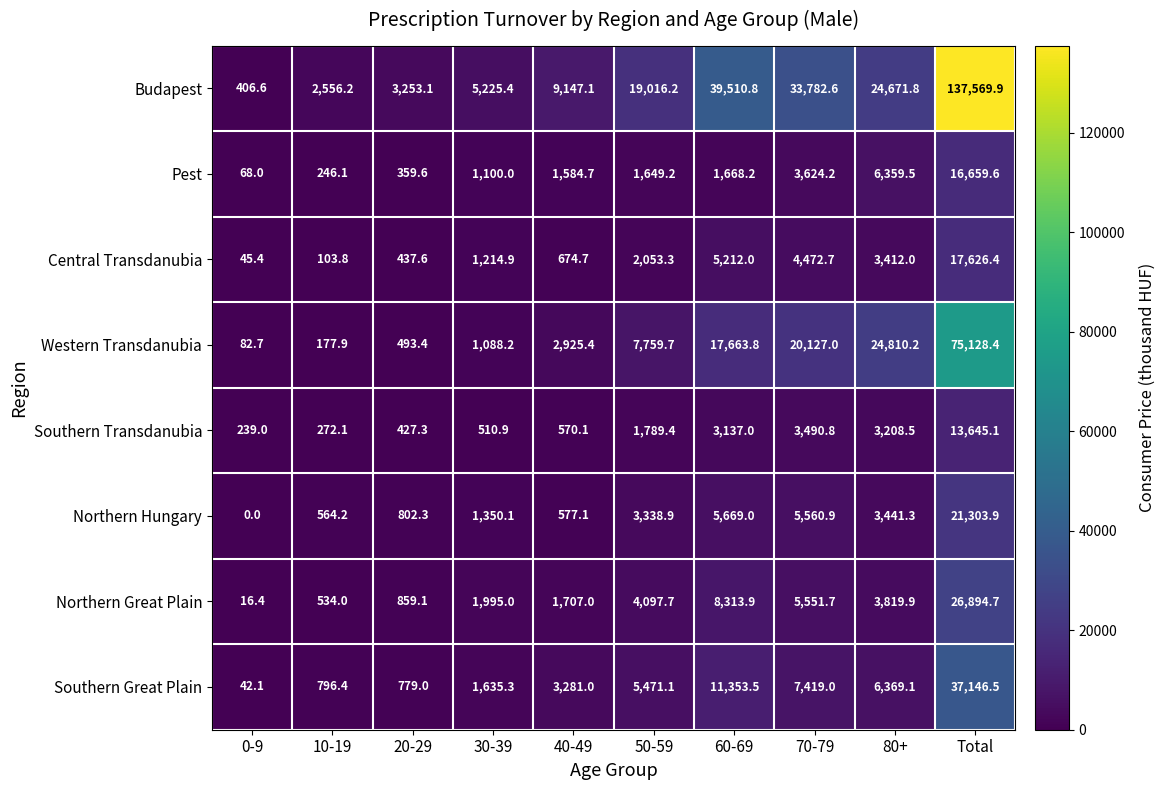

What is the spread (max minus min) of values at 70-79?

30291.8